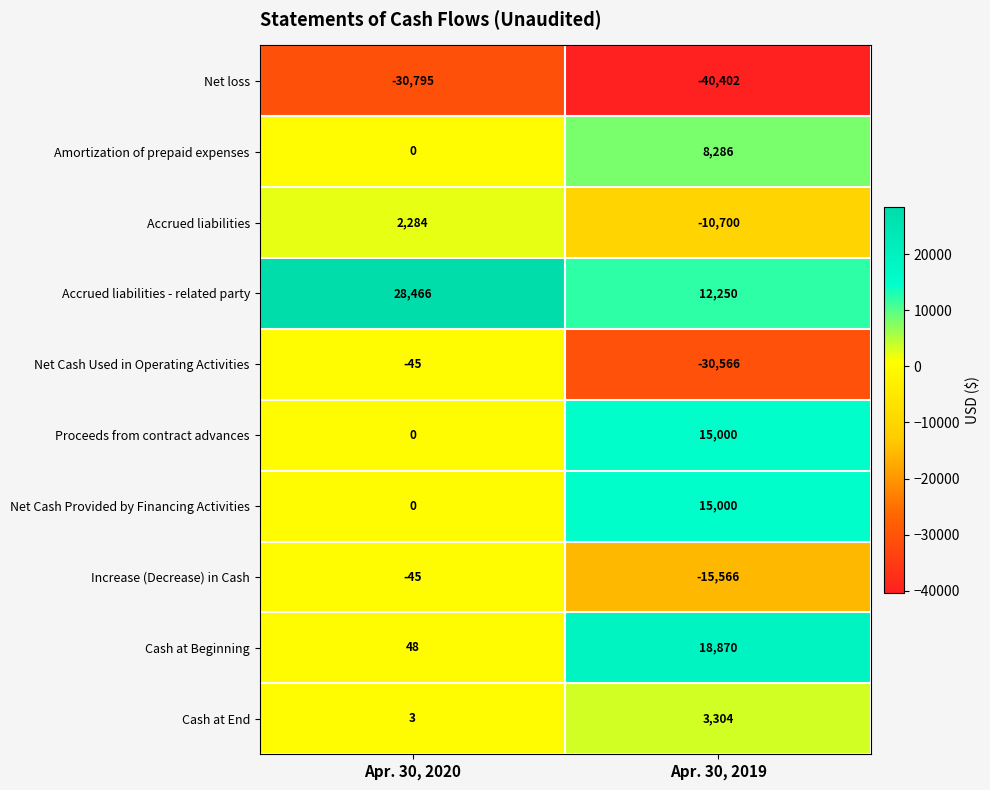

What is the average value of the Amortization of prepaid expenses series?

4143